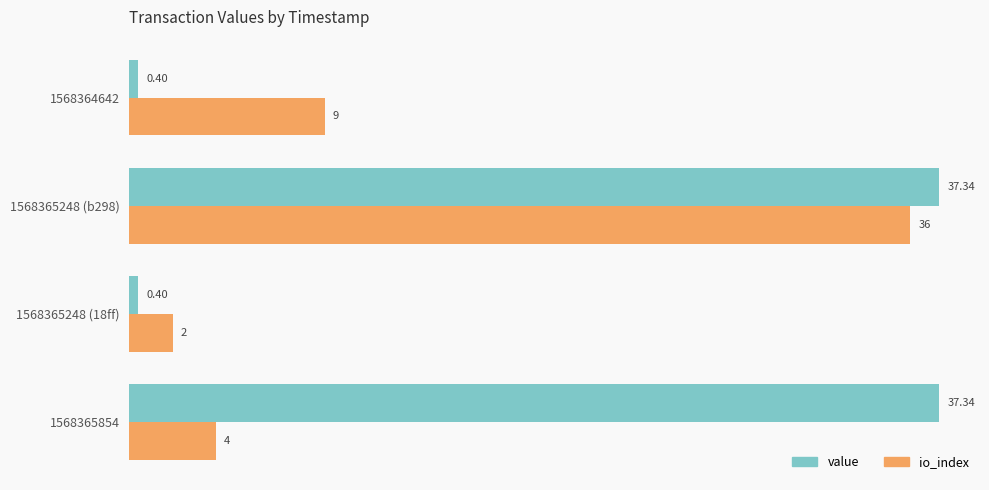

Which series has the widest spread of values?

value